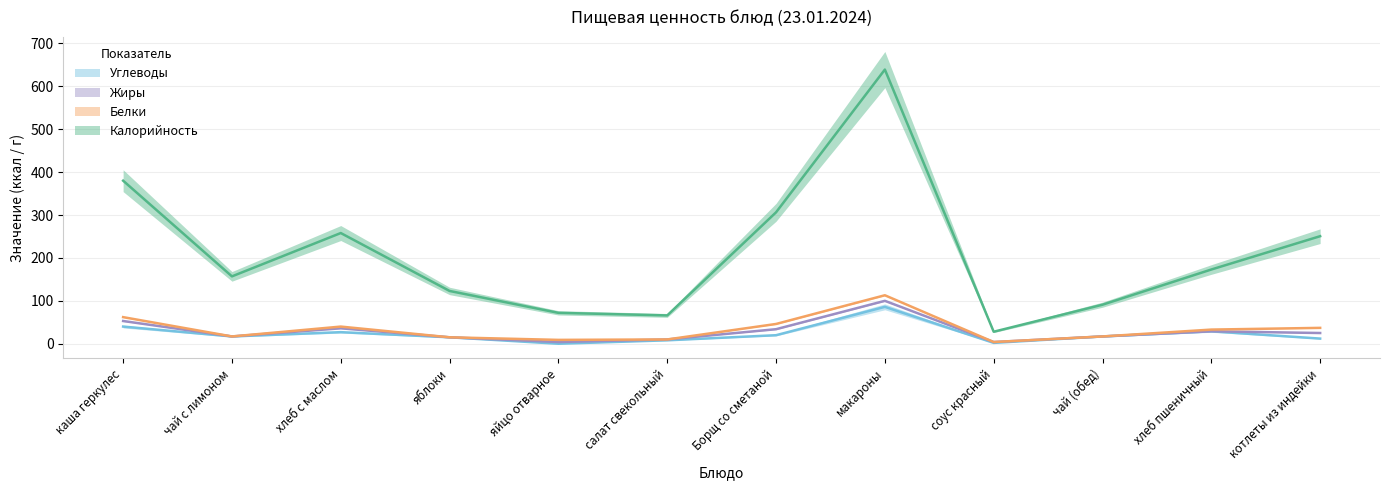

At which category does Углеводы reach its first local peak?

хлеб с маслом